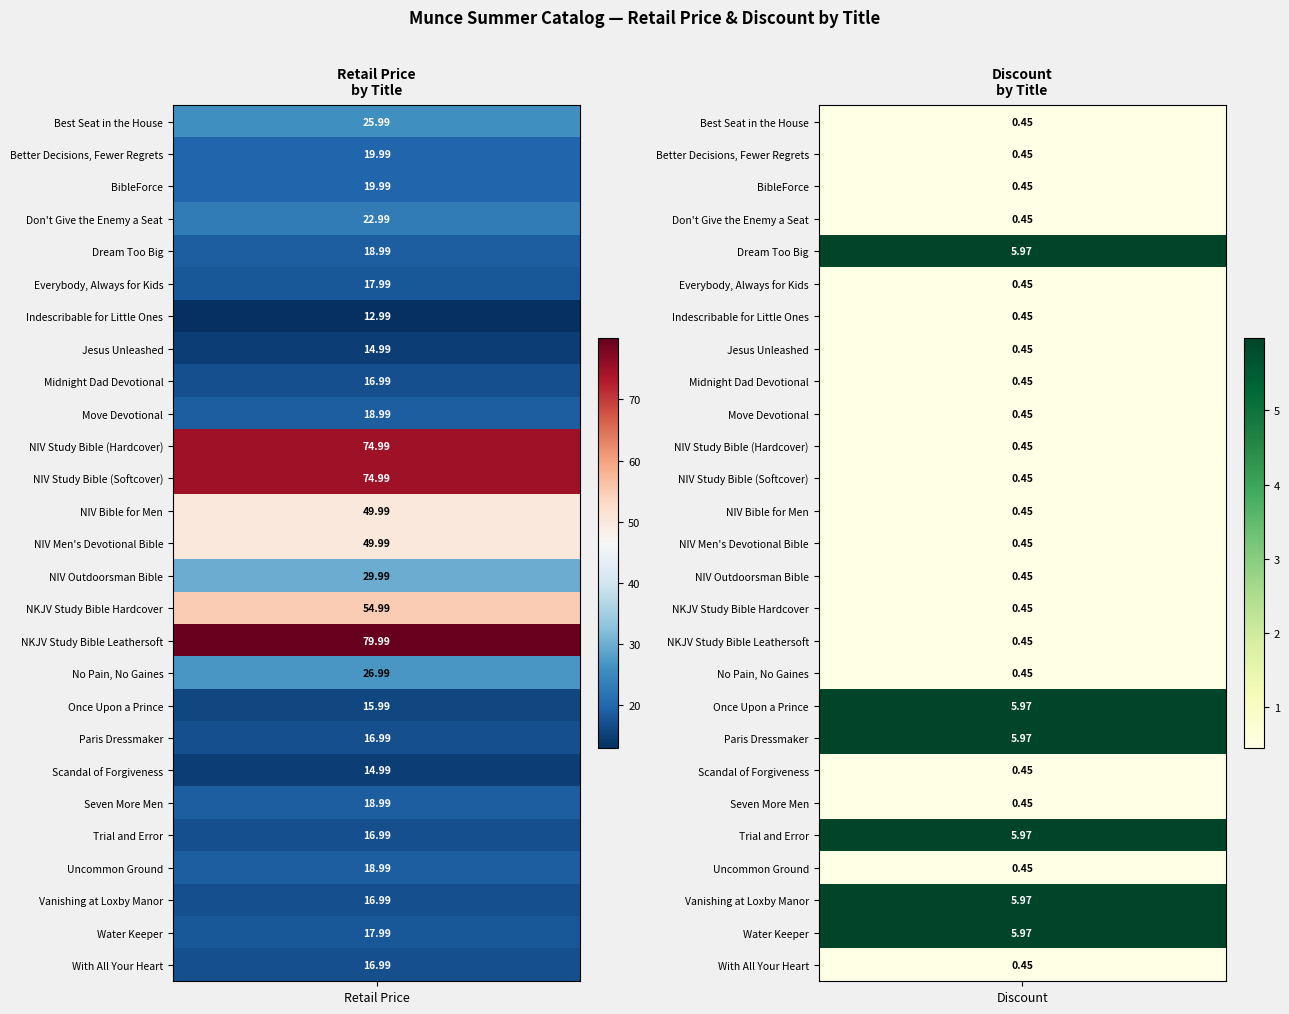

What is the difference between the NIV Study Bible (Softcover) values at 0 and 1?

74.5